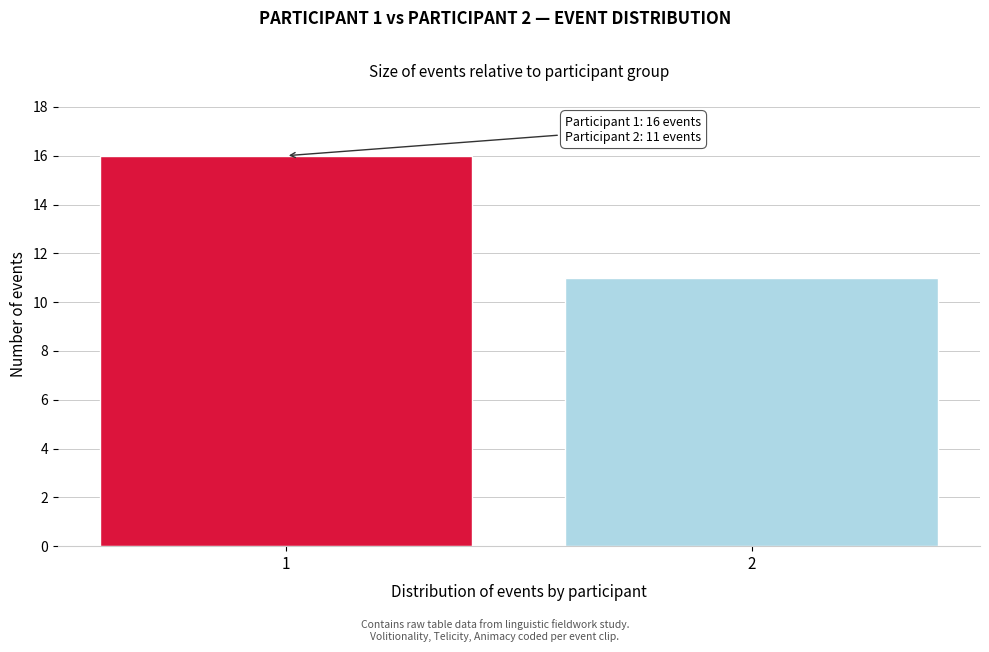

Reading right to left, extract all data points from this chart.

11	16